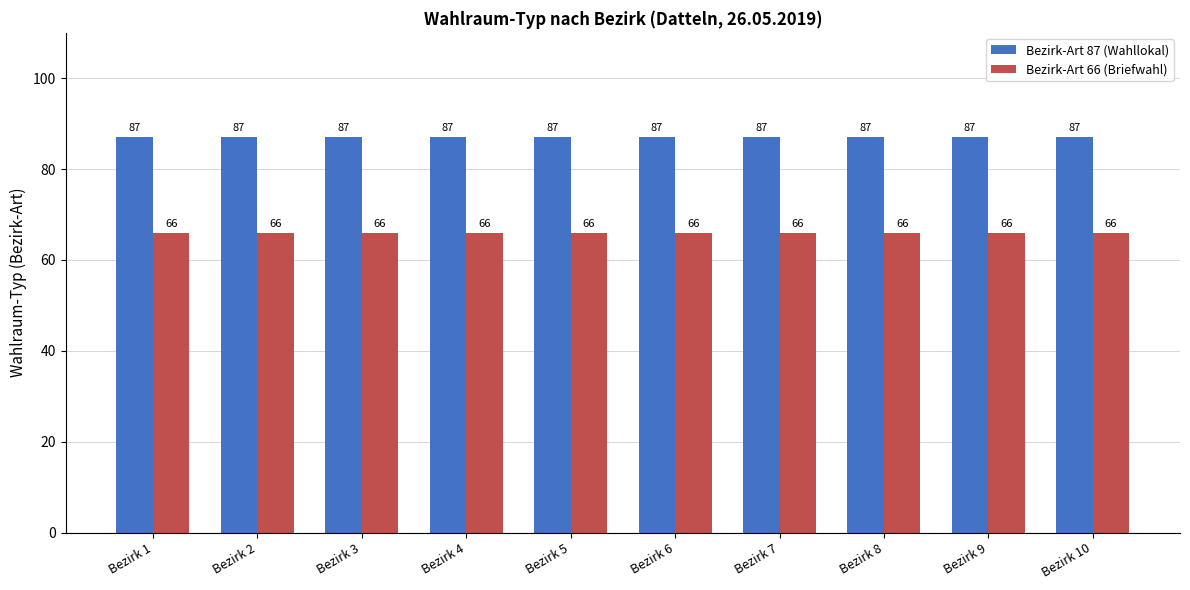

Reading right to left, what are all the values shown in this chart?

Bezirk-Art 87 (Wahllokal): 87	87	87	87	87	87	87	87	87	87
Bezirk-Art 66 (Briefwahl): 66	66	66	66	66	66	66	66	66	66